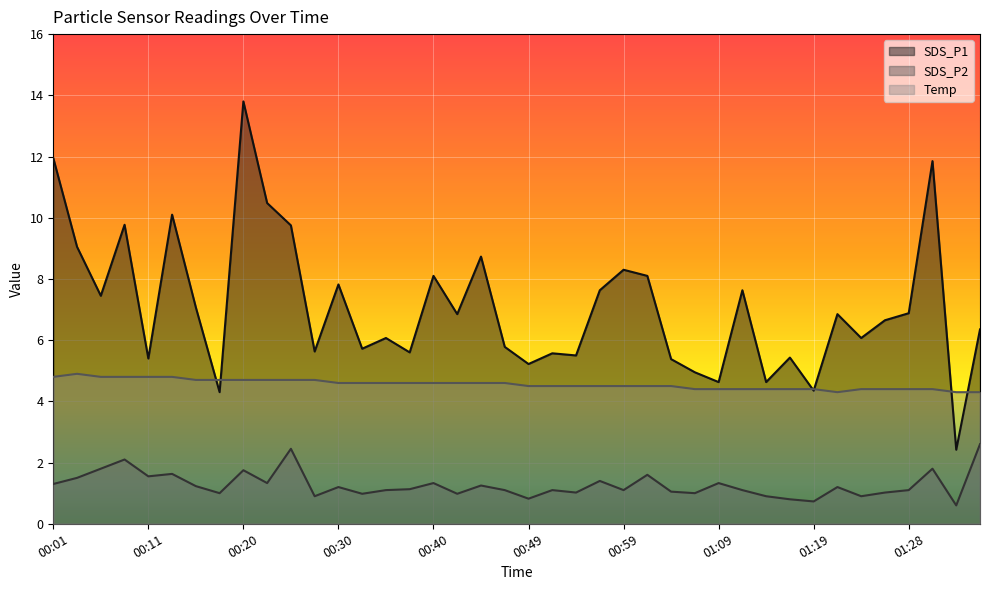

What is the difference between the maximum and minimum values in the Temp series?

0.6